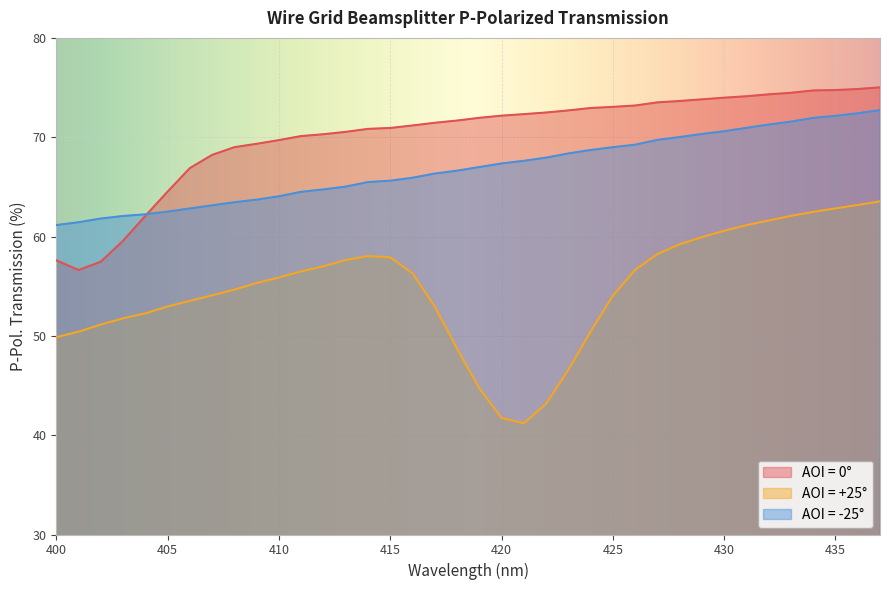

In AOI = 0°, how many points are lower than both neighbors (excluding endpoints)?

1